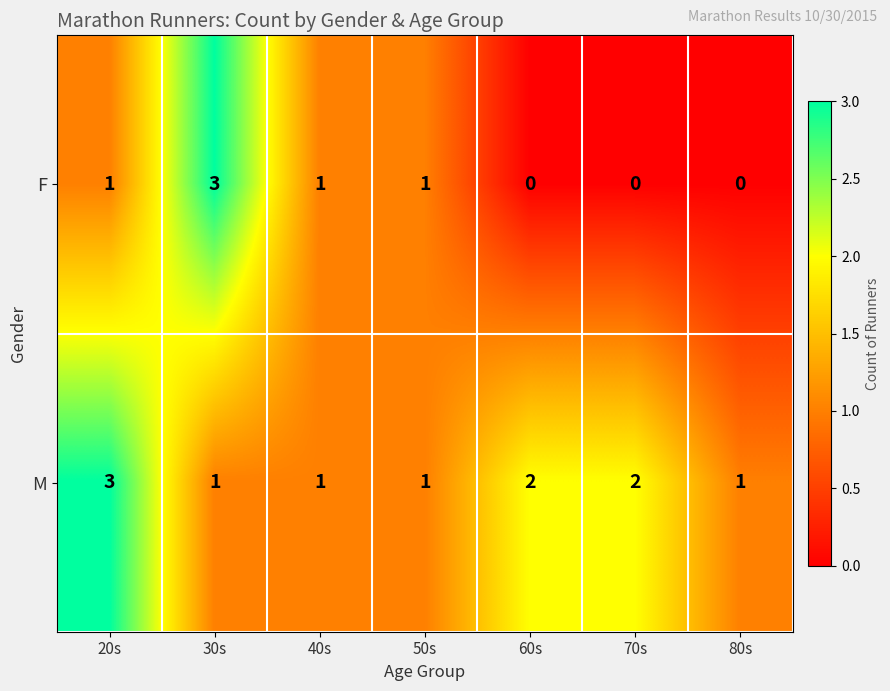

What is the difference between the maximum and minimum values in the F series?

3